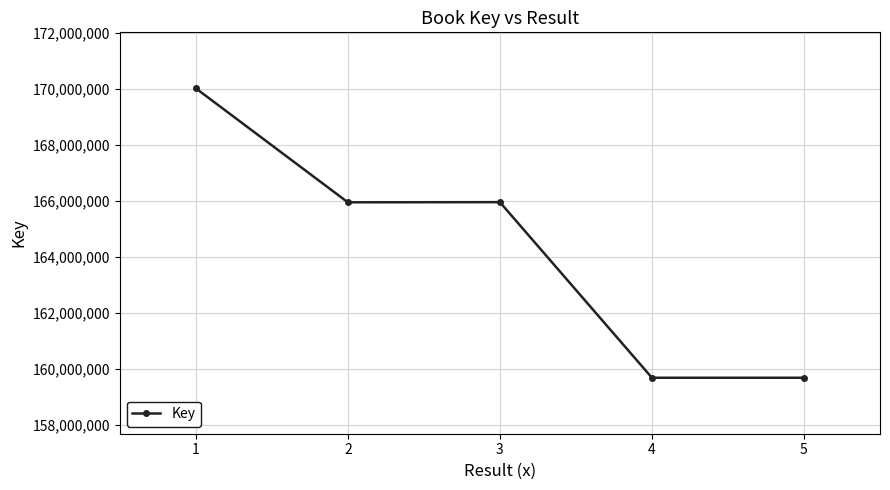

What is the change in value from 3 to 4?

-6274174